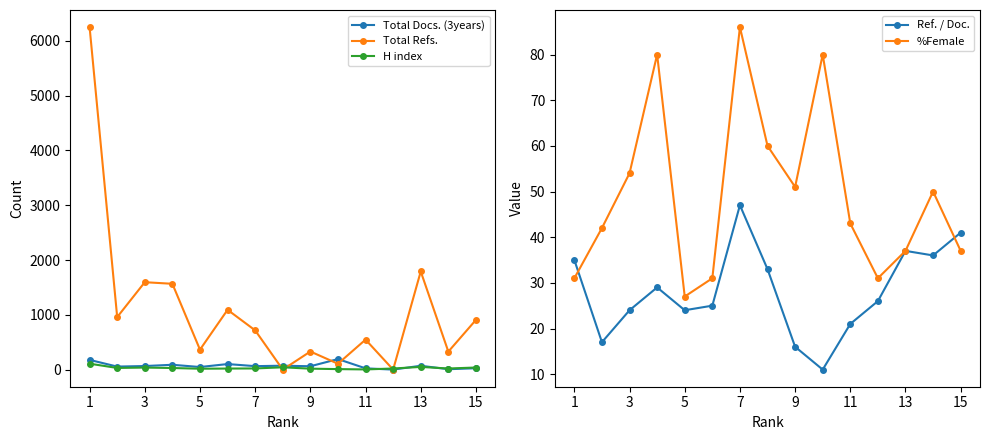

In Total Refs., how many points are higher than both neighbors (excluding endpoints)?

5